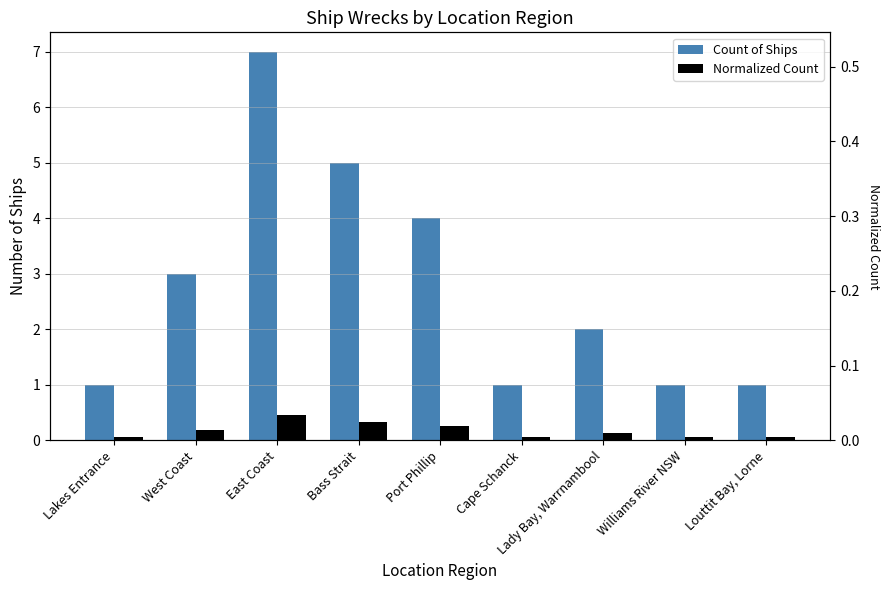

Is it true that Normalized Count equals 0.1 at Williams River NSW?

True